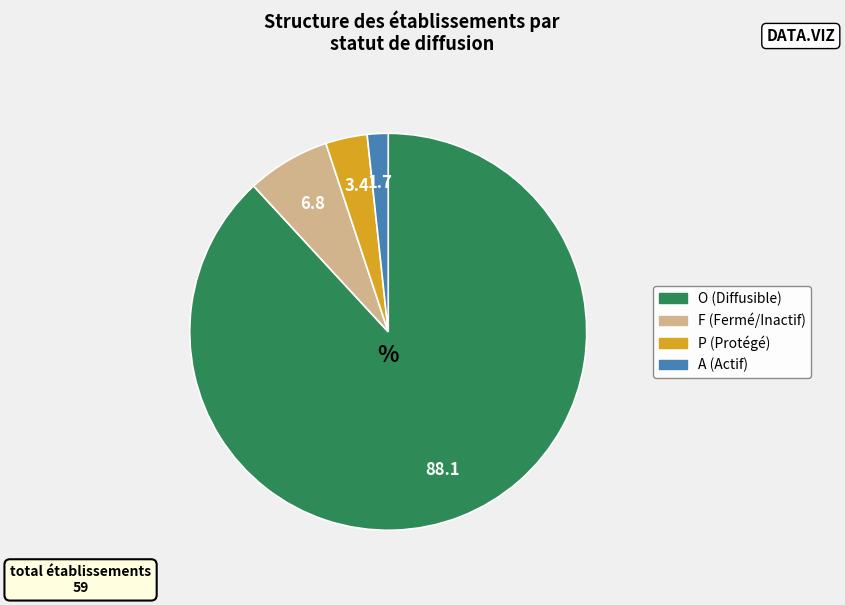

How many slices are in this pie chart?

4